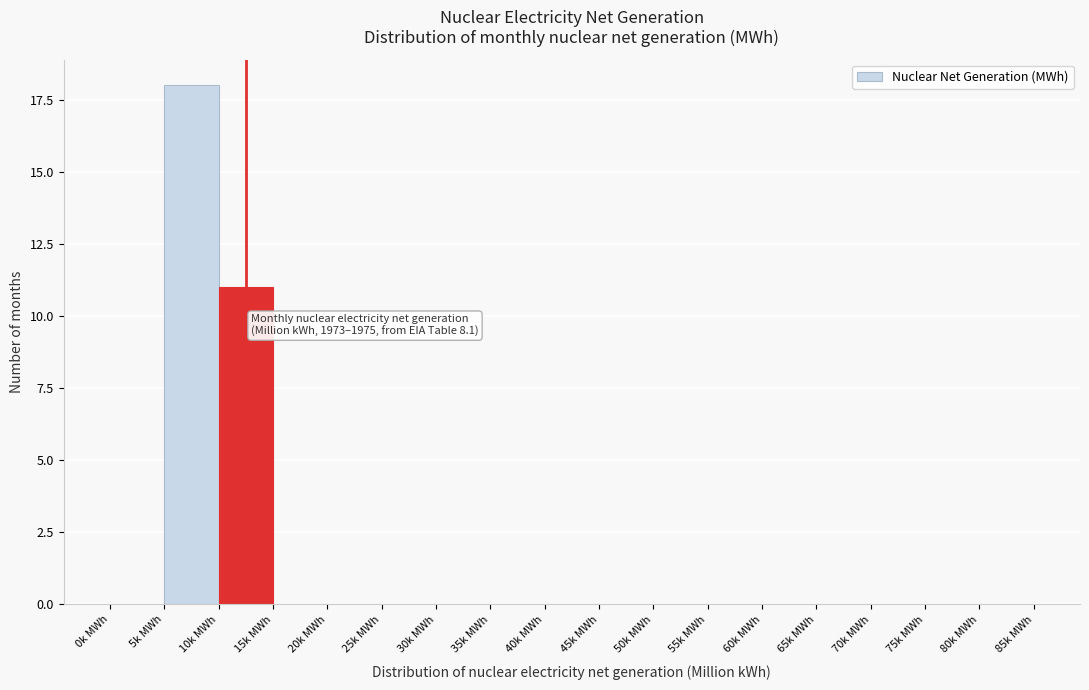

Reading left to right, list all the values displayed in this chart.

0k MWh=0	5k MWh=18	10k MWh=11	15k MWh=0	20k MWh=0	25k MWh=0	30k MWh=0	35k MWh=0	40k MWh=0	45k MWh=0	50k MWh=0	55k MWh=0	60k MWh=0	65k MWh=0	70k MWh=0	75k MWh=0	80k MWh=0